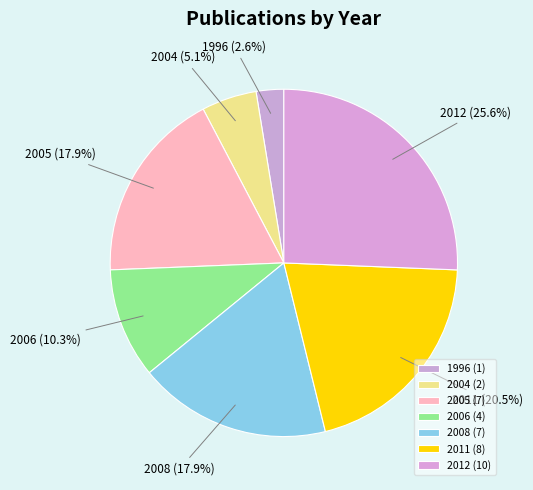

Which has a higher value, 2004 or 1996?

2004